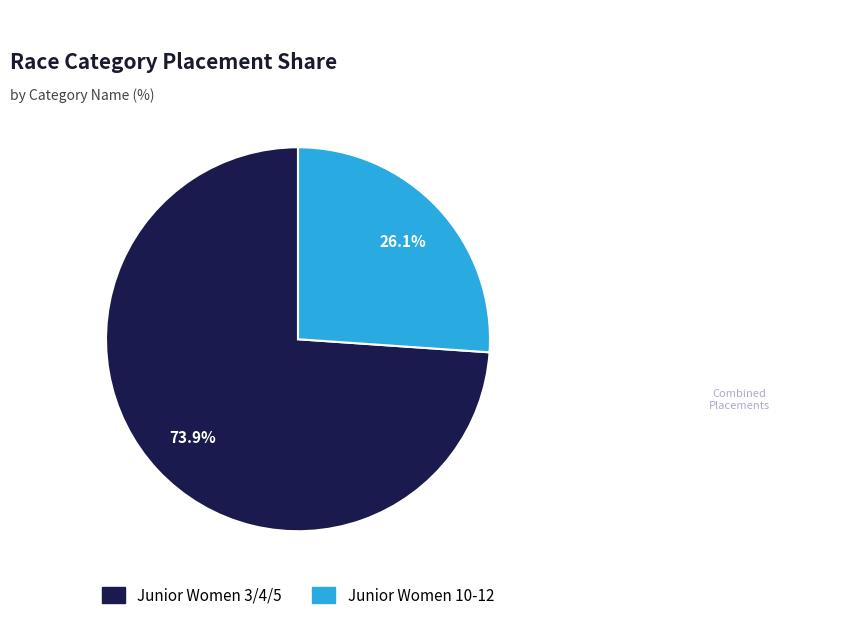

Which has a higher value, Junior Women 3/4/5 or Junior Women 10-12?

Junior Women 3/4/5